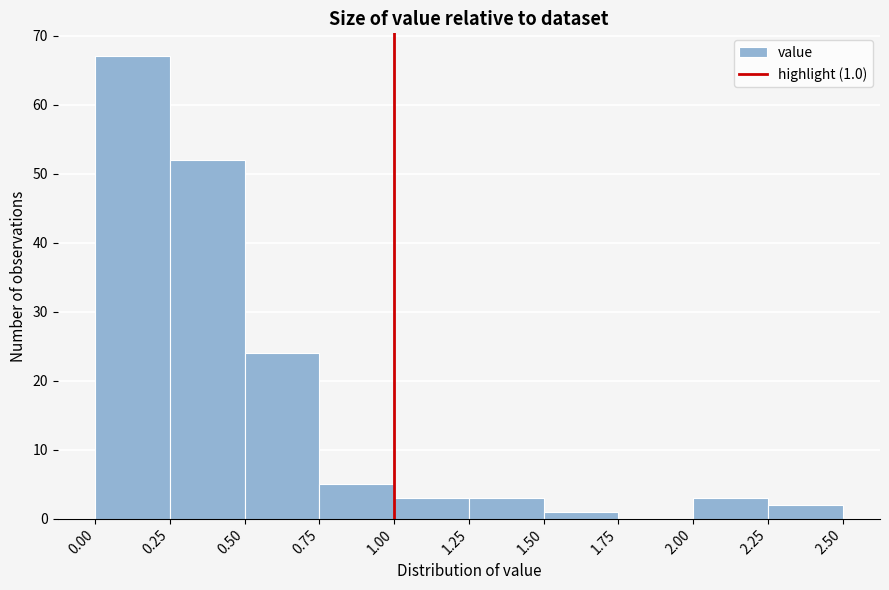

Over which range of the x-axis is the bar tallest?

0.00 to 0.25